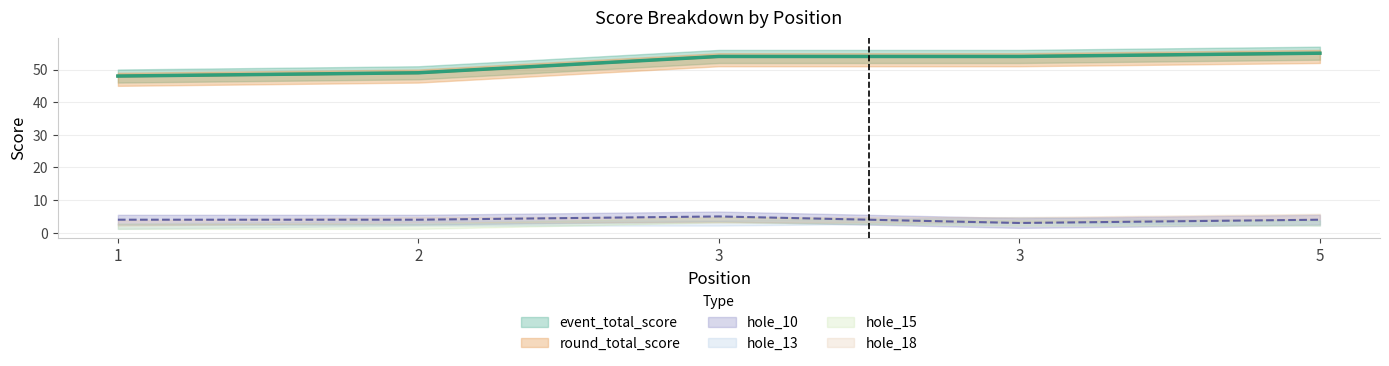

Reading left to right, list all the values displayed in this chart.

event_total_score: 48	49	54	54	55
round_total_score: 48	49	54	54	55
hole_10: 4	4	5	3	4